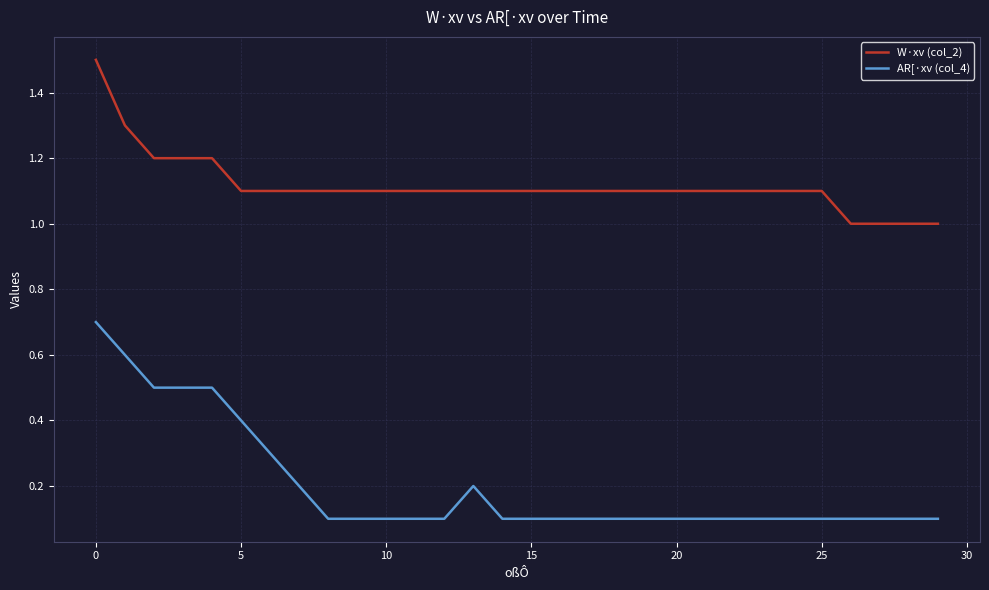

What is the maximum value for AR[·xv (col_4)?

0.7